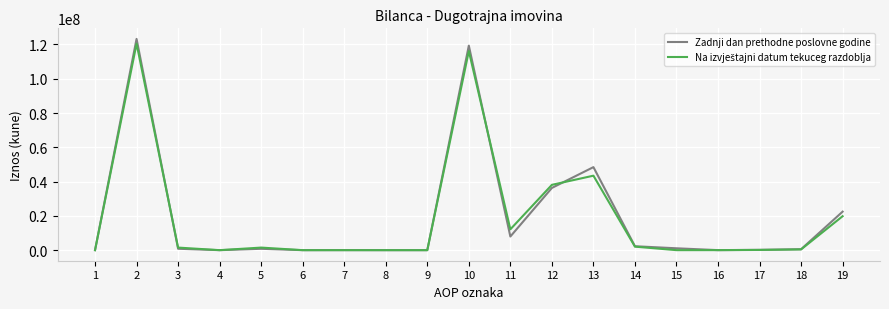

What is the spread (max minus min) of values at 15?

1088029